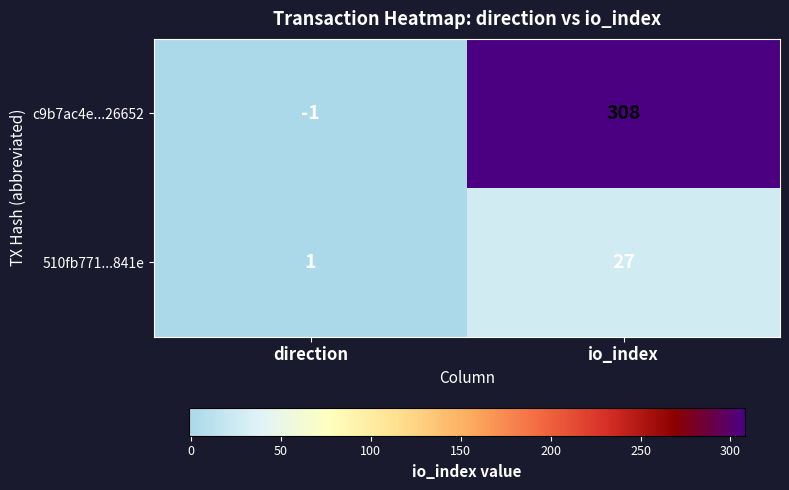

What is the approximate value of 510fb771...841e at io_index, to the nearest 5?

25